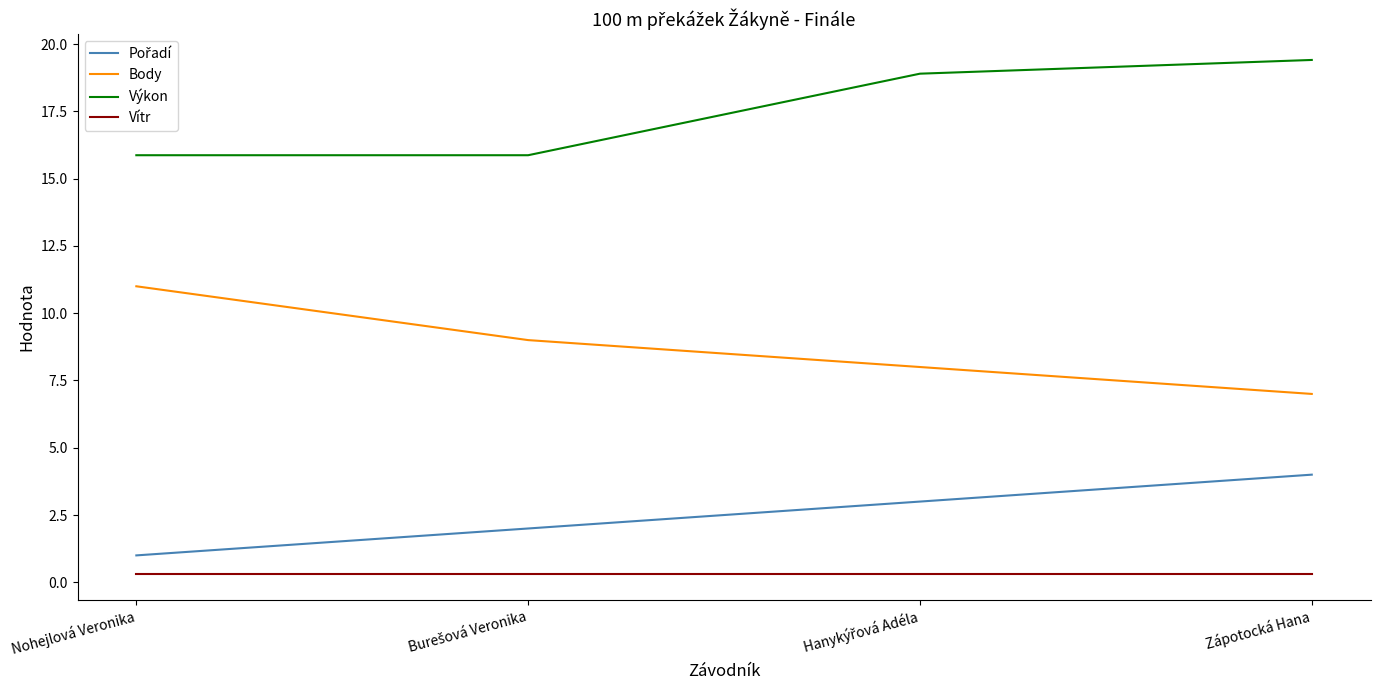

The value of Body at Nohejlová Veronika is 14.4. True or false?

False